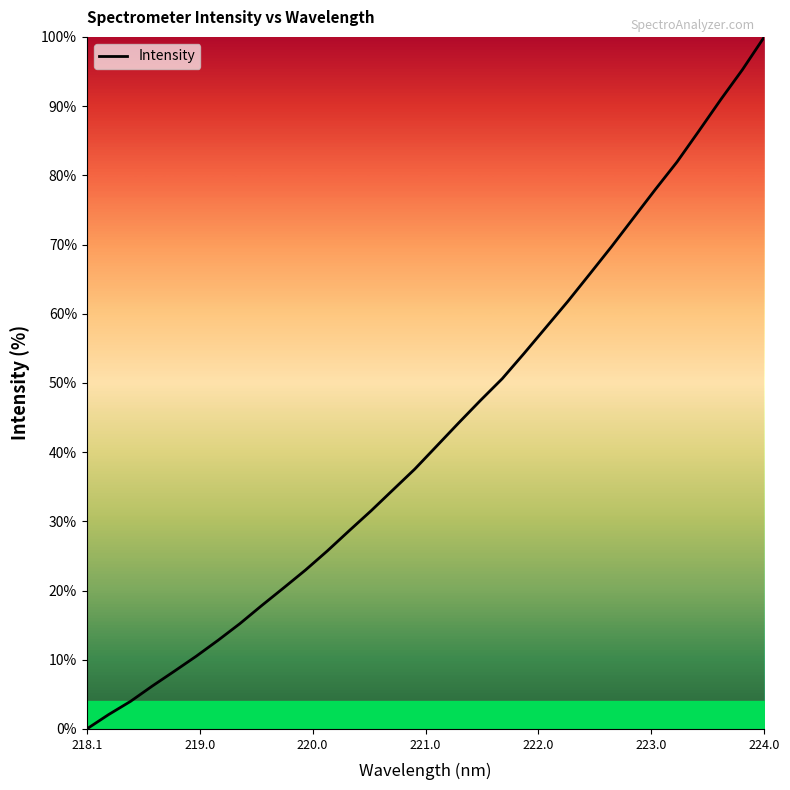

What is the difference between the maximum and minimum values?

100.0